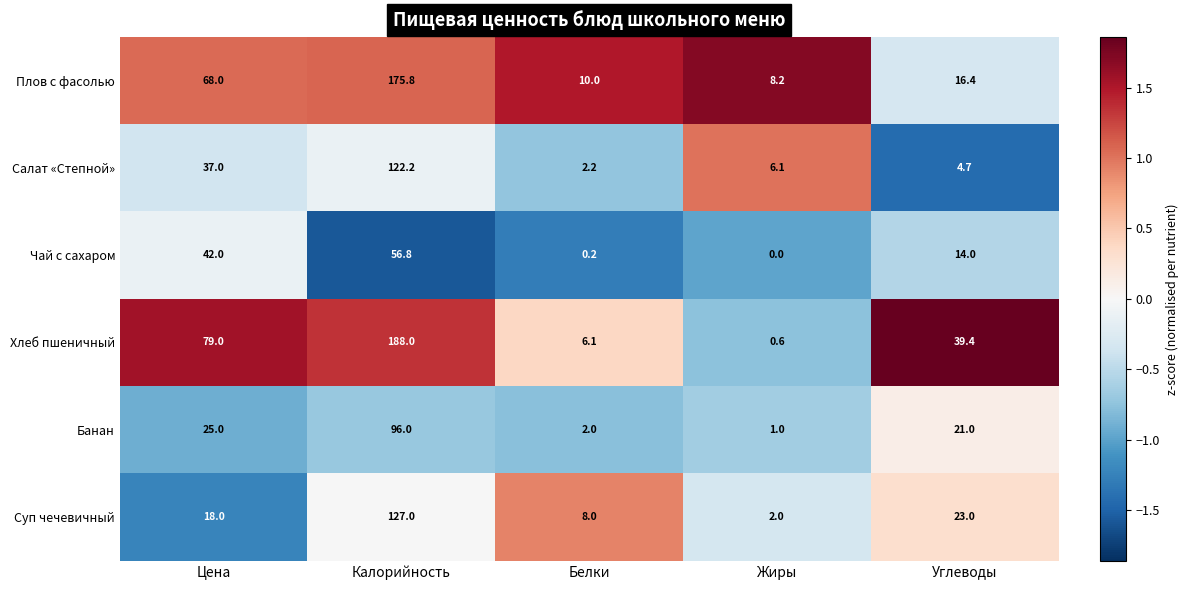

True or false: Салат «Степной» has a value of 4.7 at Углеводы.

True